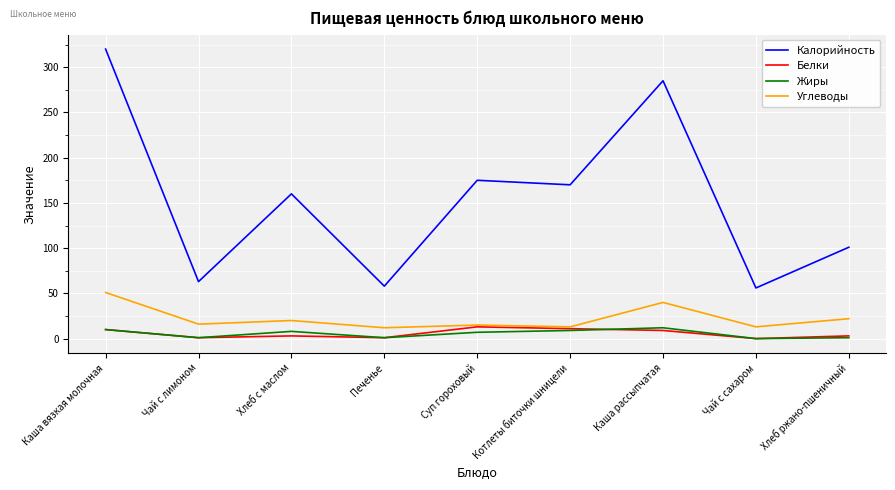

What is the difference between the maximum and minimum values in the Калорийность series?

264